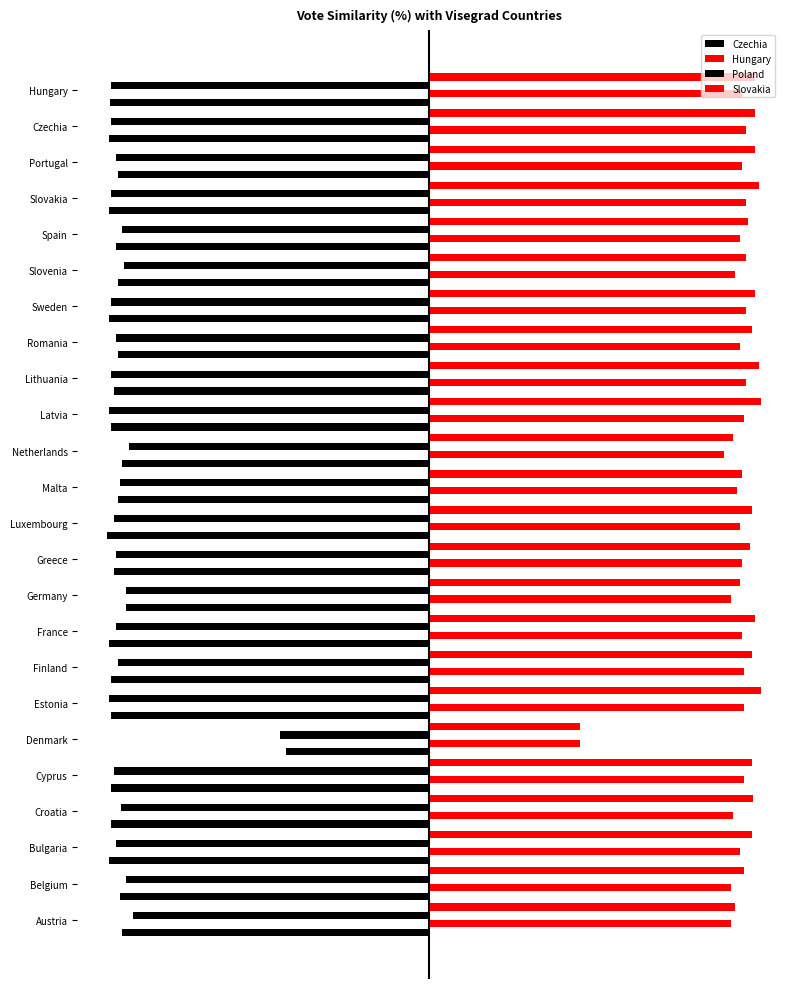

What is the value of the Hungary bar at the 19th from the left?

0.9